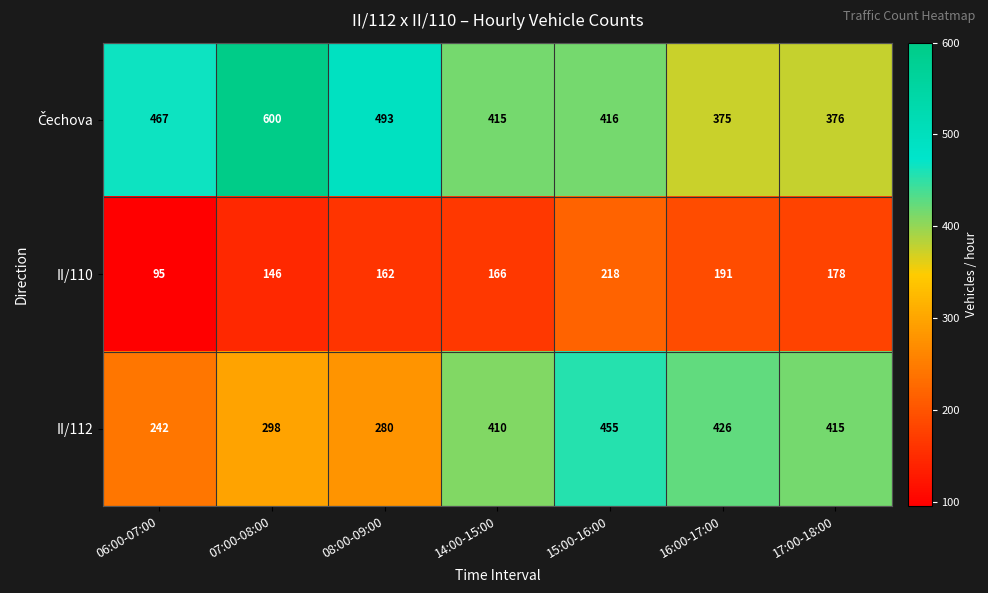

Which category has the lowest value across all series?

06:00-07:00